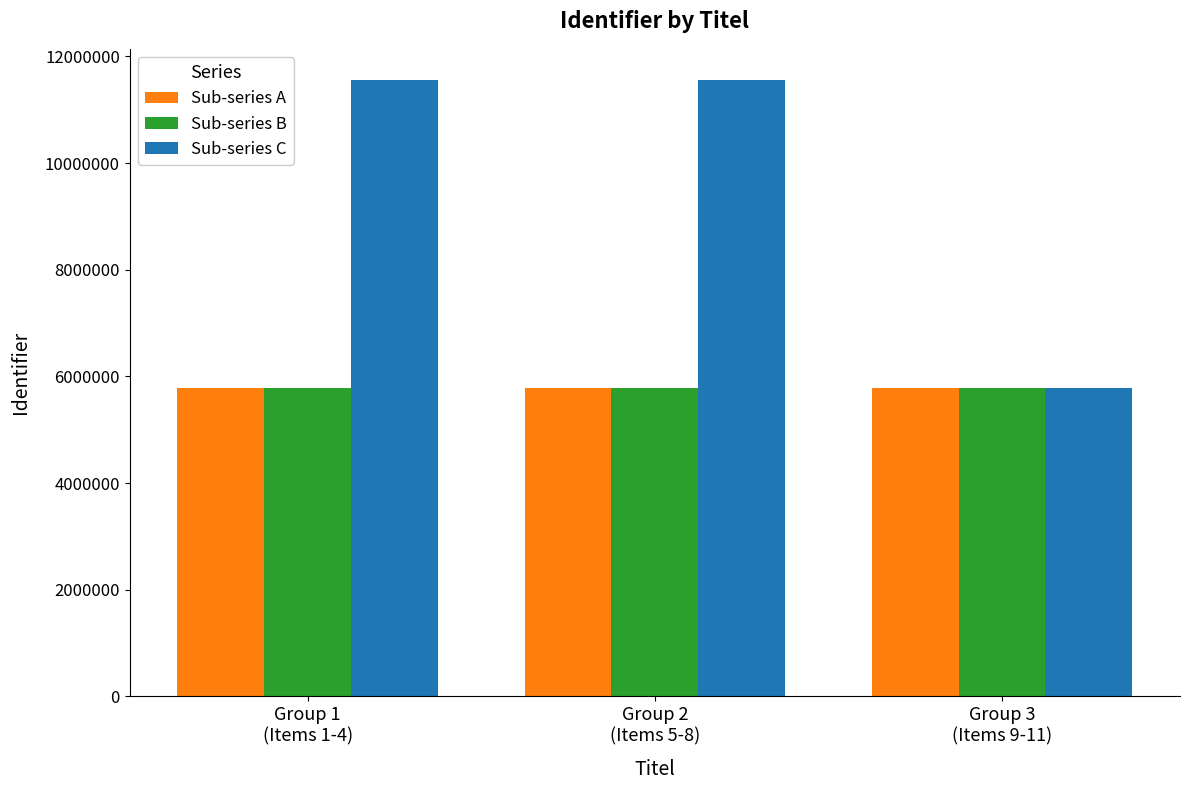

How many distinct data groups are displayed?

3